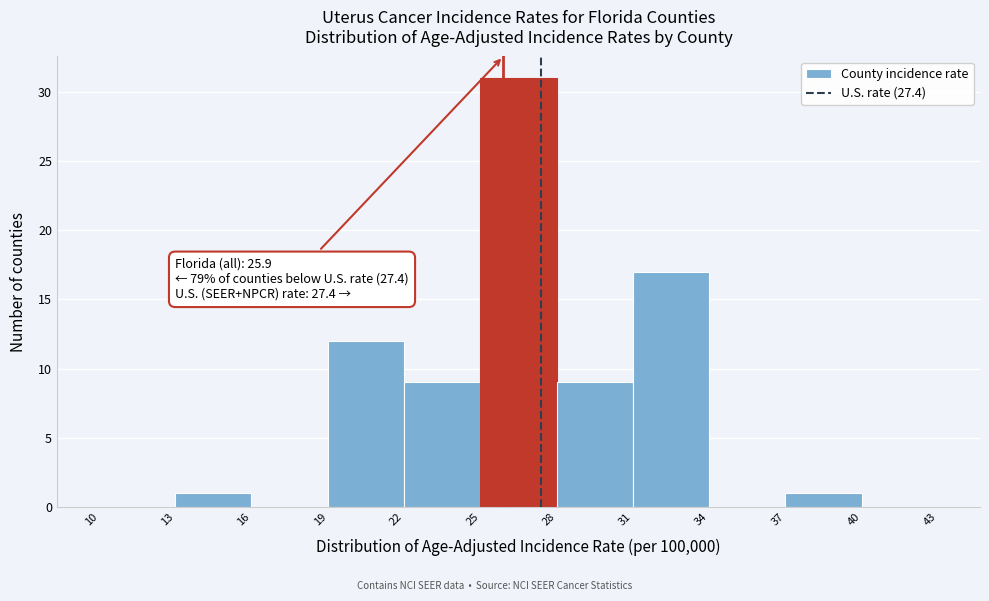

Which range on the x-axis has the tallest bar?

25 to 28